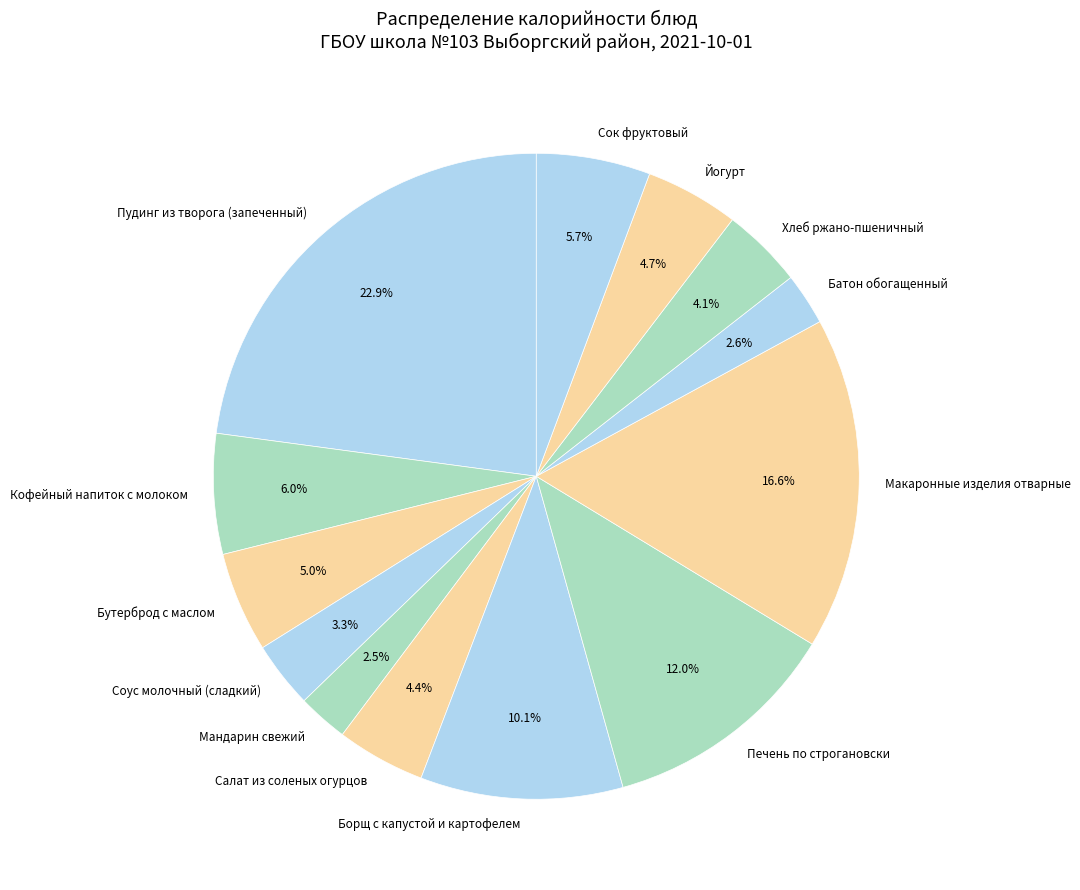

Is Бутерброд с маслом the majority of the pie?

No